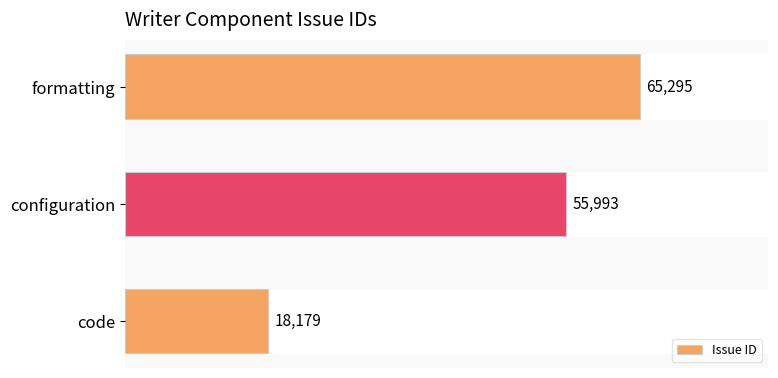

What is the difference between the second highest and minimum values?

37814